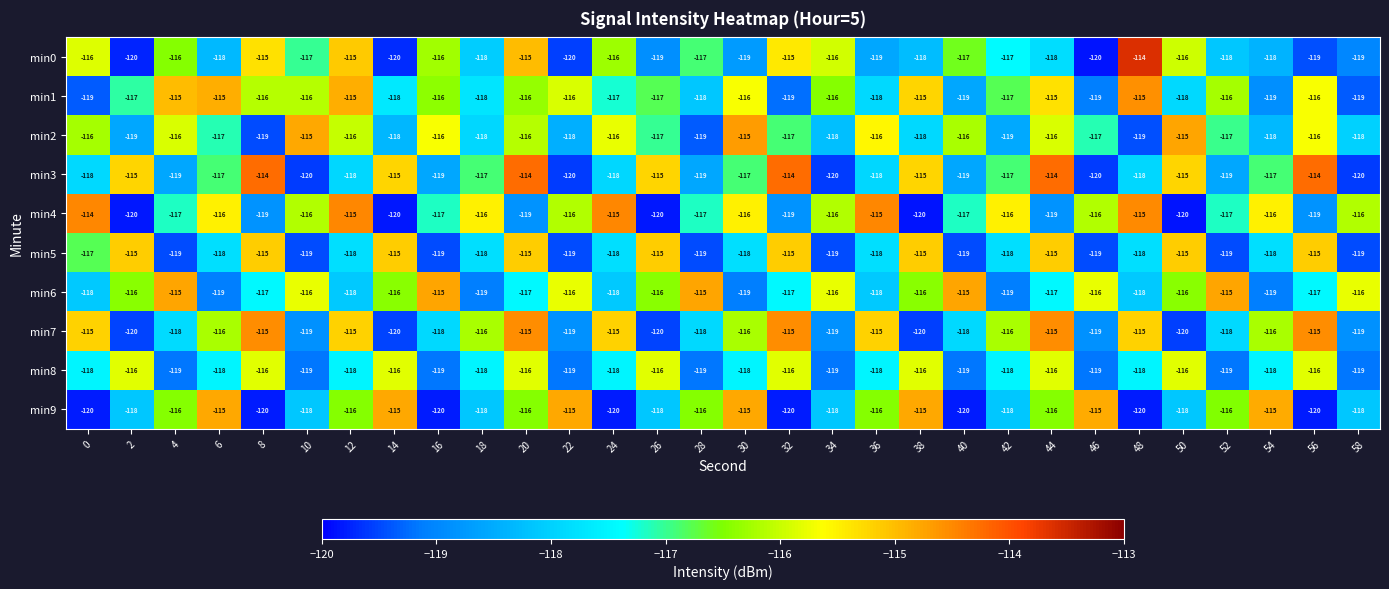

The value of min7 at 42 is -116. True or false?

True